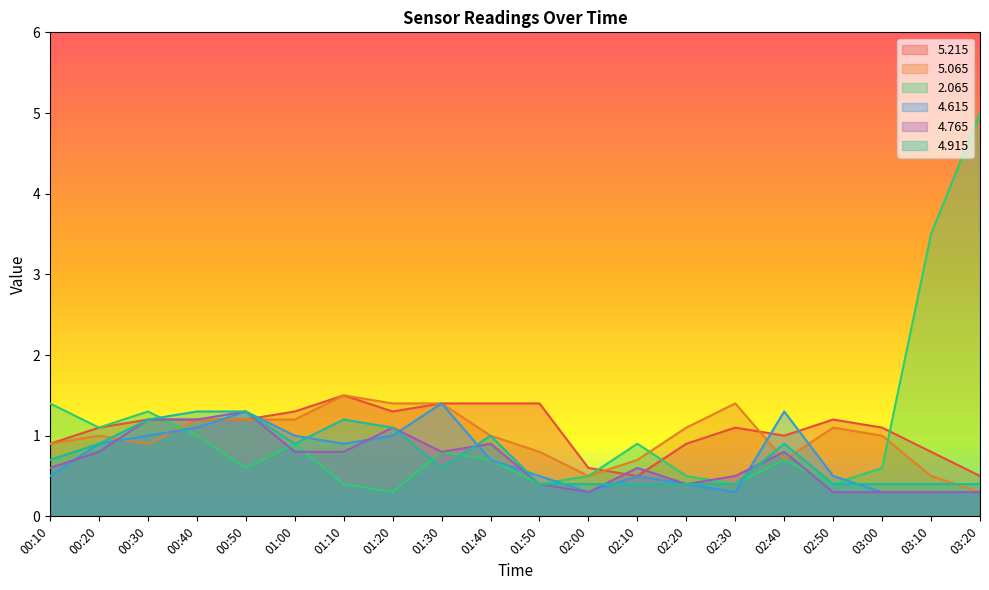

True or false:   4.915 has a value of 0.8 at 00:30.

False